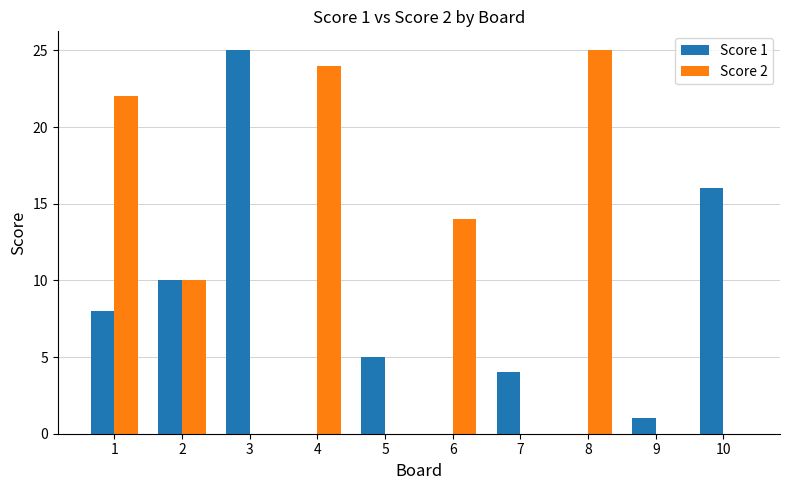

How many data points does each series have?

10